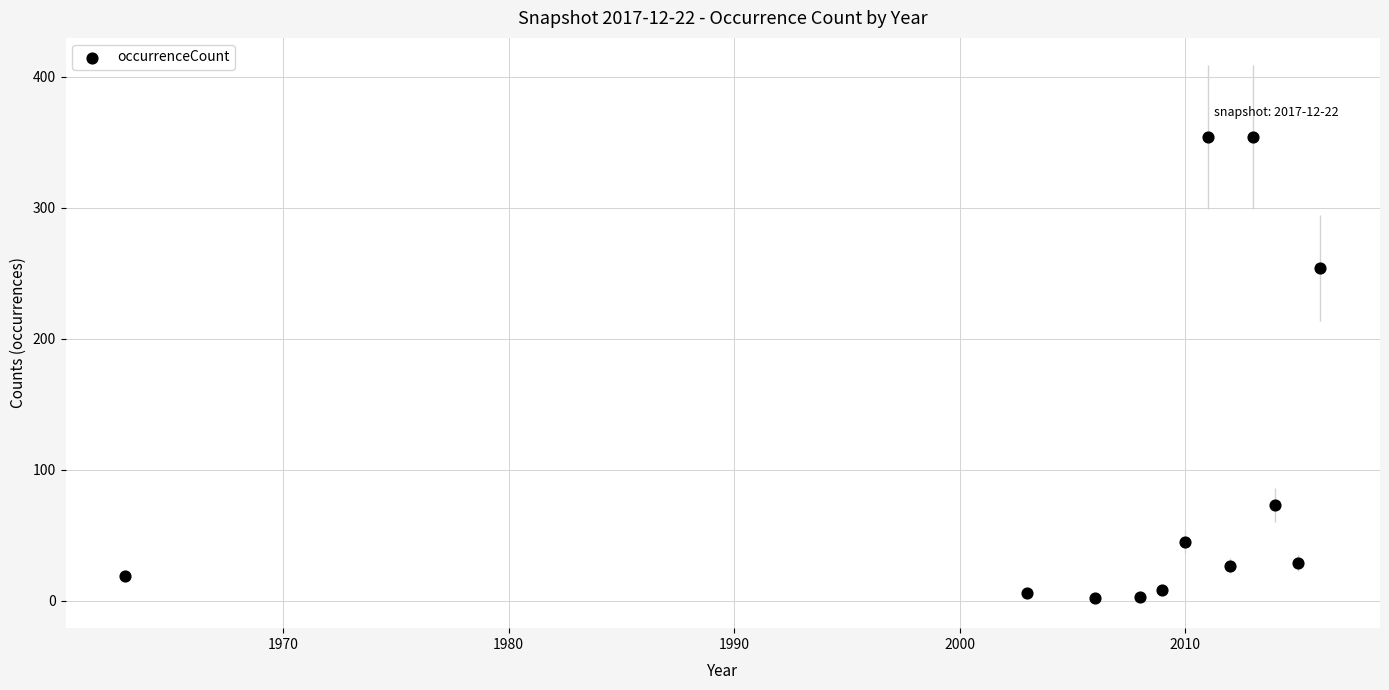

What Y value in the scatter plot is closest to 178?

254